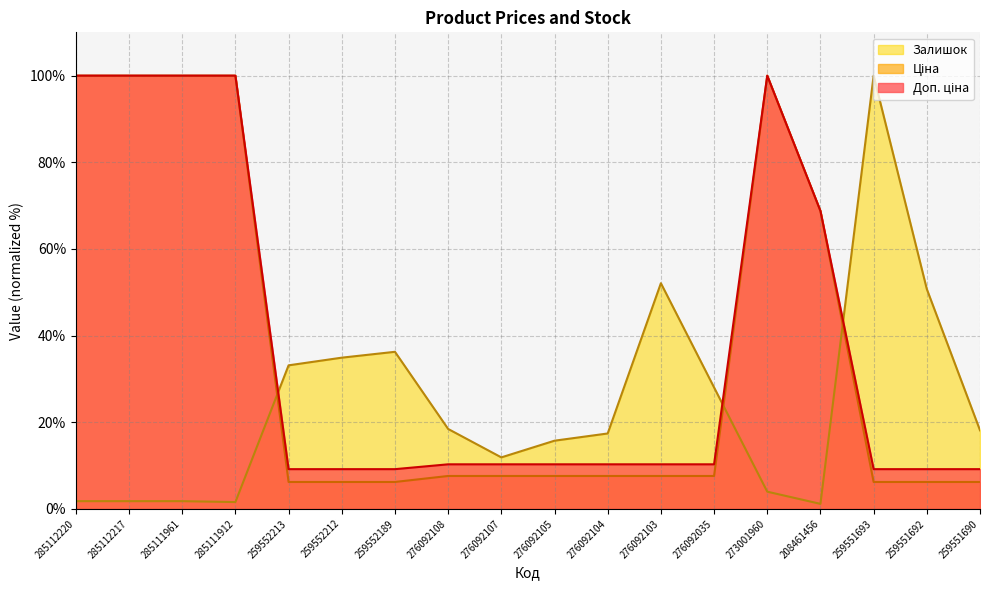

Reading left to right, list all the values displayed in this chart.

Доп. ціна: 285112220=100.0	285112217=100.0	285111961=100.0	285111912=100.0	259552213=9.2	259552212=9.2	259552189=9.2	276092108=10.3	276092107=10.3	276092105=10.3	276092104=10.3	276092103=10.3	276092035=10.3	273001960=100.0	208461456=68.8	259551693=9.2	259551692=9.2	259551690=9.2
Ціна: 285112220=100.0	285112217=100.0	285111961=100.0	285111912=100.0	259552213=6.2	259552212=6.2	259552189=6.2	276092108=7.6	276092107=7.6	276092105=7.6	276092104=7.6	276092103=7.6	276092035=7.6	273001960=100.0	208461456=68.8	259551693=6.2	259551692=6.2	259551690=6.2
Залишок: 285112220=1.8	285112217=1.8	285111961=1.8	285111912=1.6	259552213=33.1	259552212=34.9	259552189=36.2	276092108=18.4	276092107=11.9	276092105=15.7	276092104=17.4	276092103=52.1	276092035=28.0	273001960=4.0	208461456=1.1	259551693=100.0	259551692=50.7	259551690=18.1